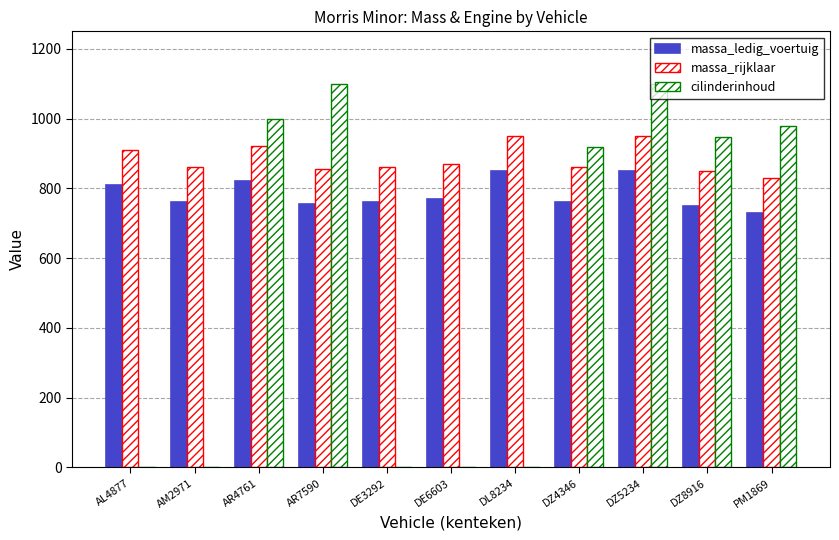

What position from the left is AM2971?

2